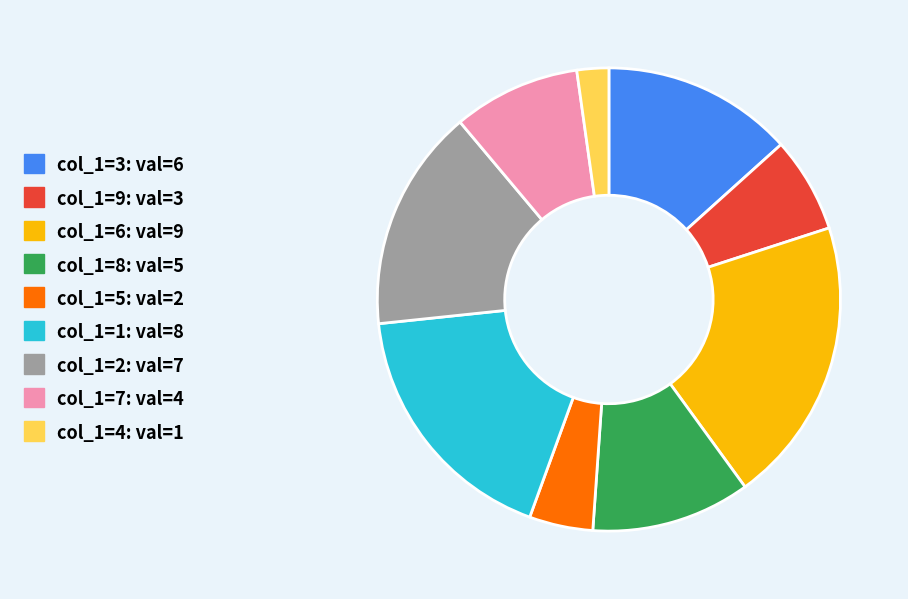

Is there a majority slice in this chart?

No